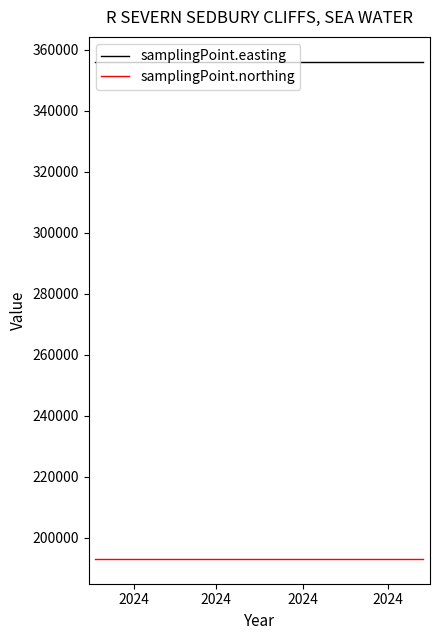

Is this an area chart (filled region under the line)?

No